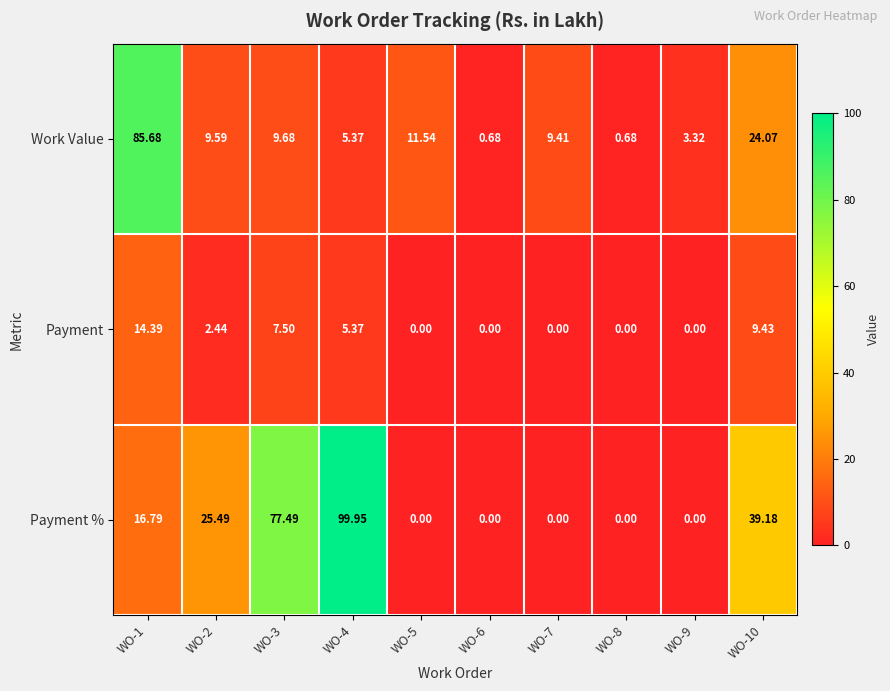

Which series changed the most between WO-4 and WO-8?

Payment %